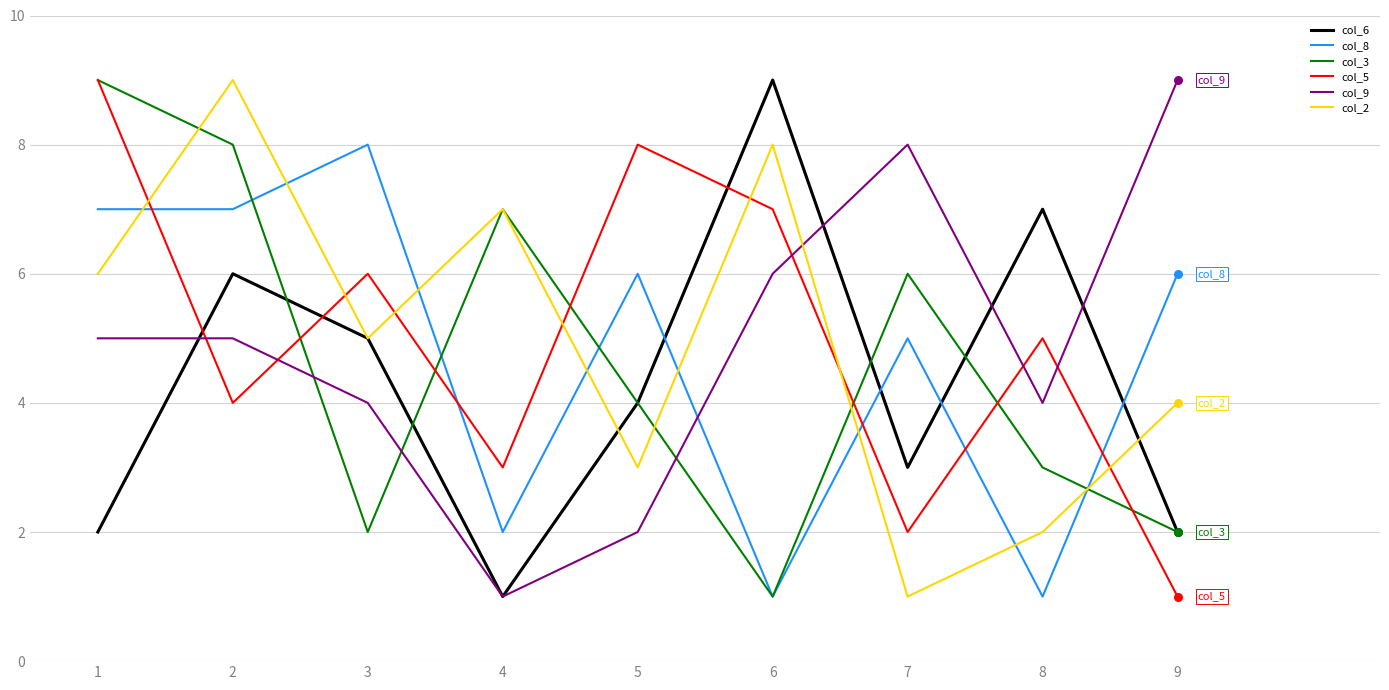

Between 2 and 5, which series saw the biggest shift?

col_2